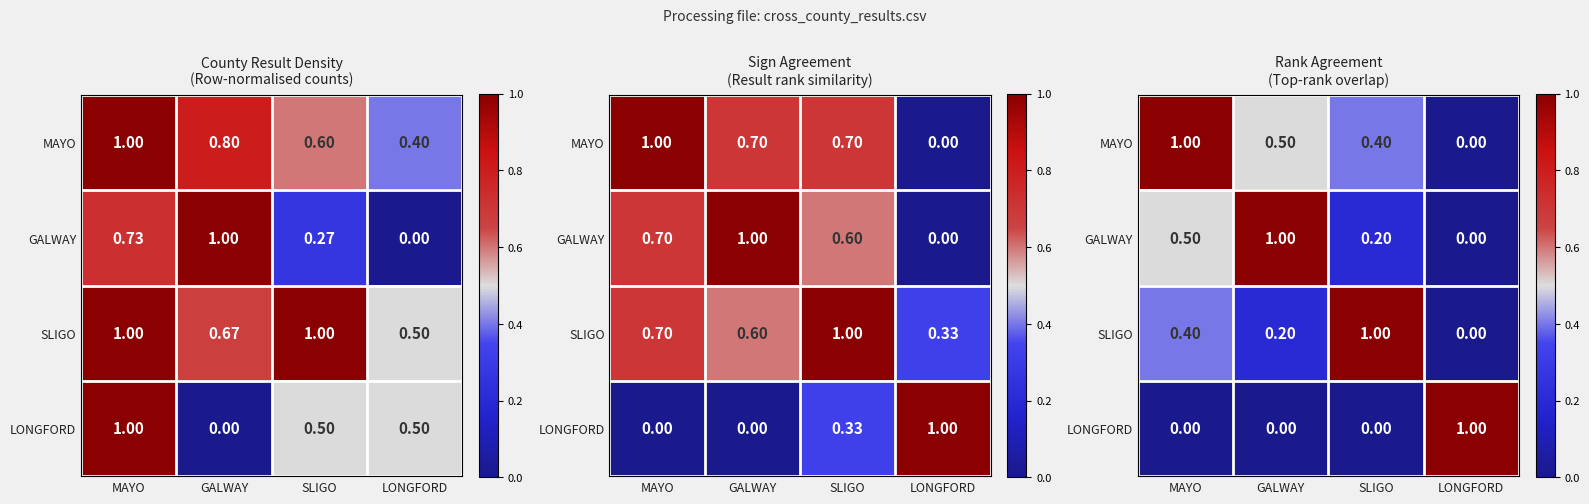

What is the highest value of the LONGFORD series?

1.0